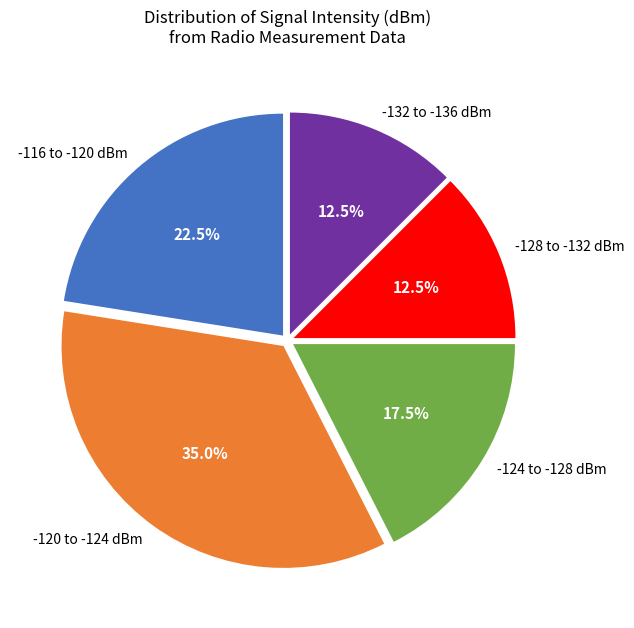

Combined, what portion of the pie is -128 to -132 dBm and -116 to -120 dBm?

35.0%